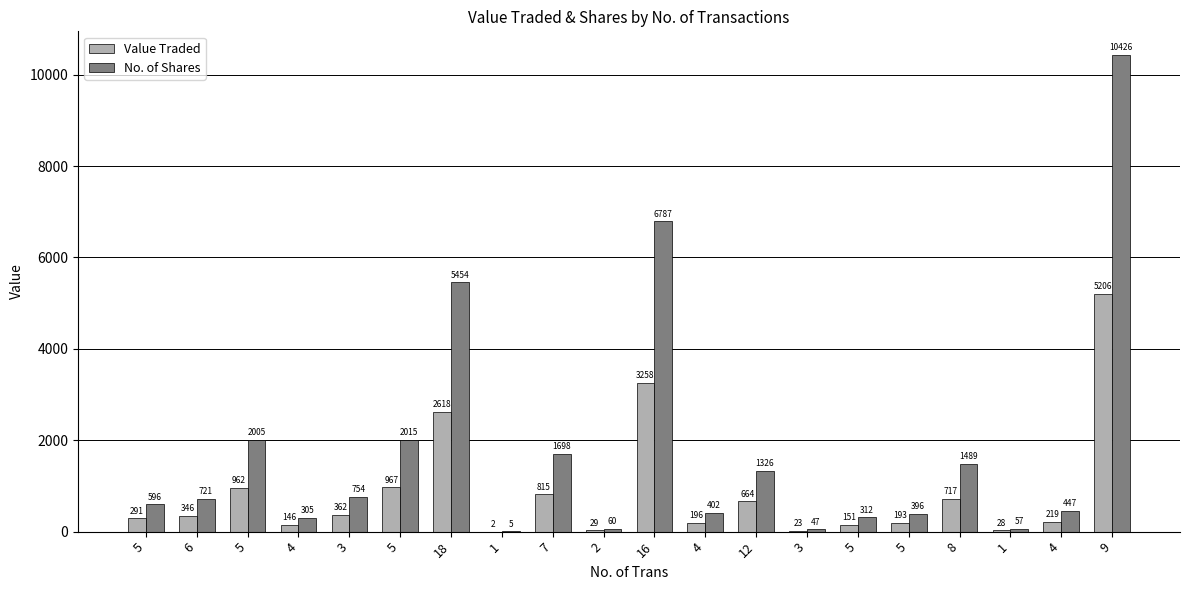

What is the label of the 9th bar from the left?

7